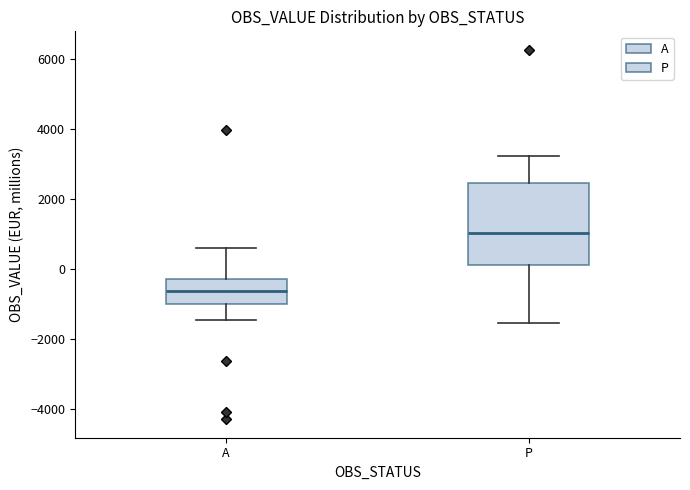

Which box's median line is the highest?

P